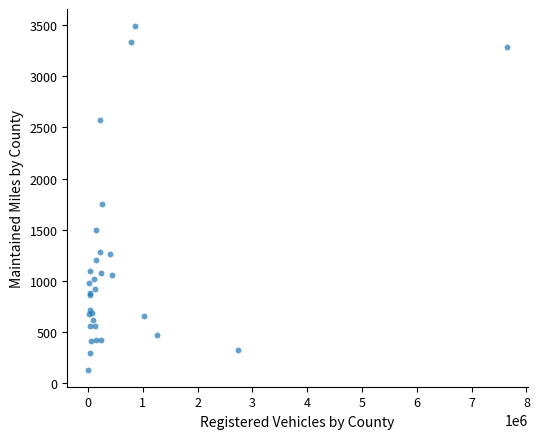

What Y value in the scatter plot is closest to 1811?

1756.1